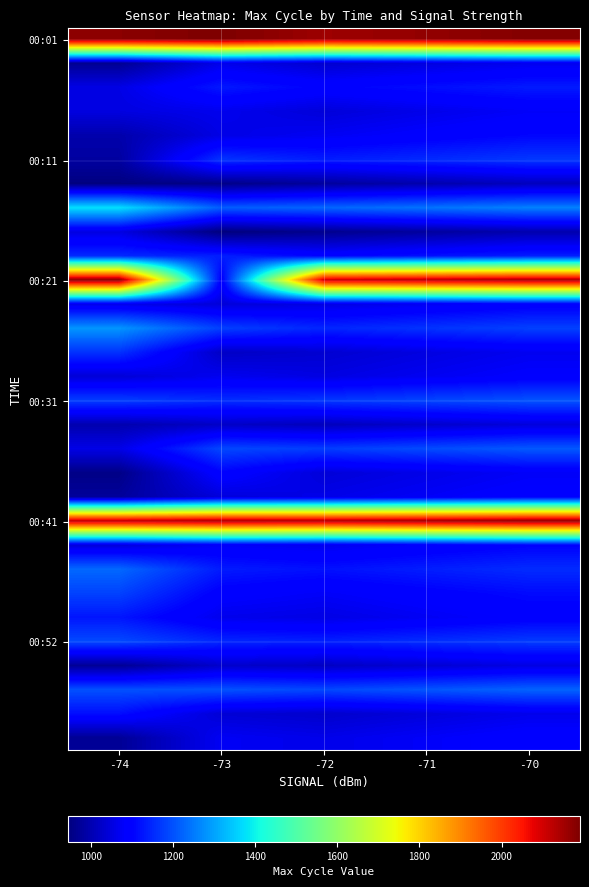

At which category does the chart reach its peak across all series?

-73